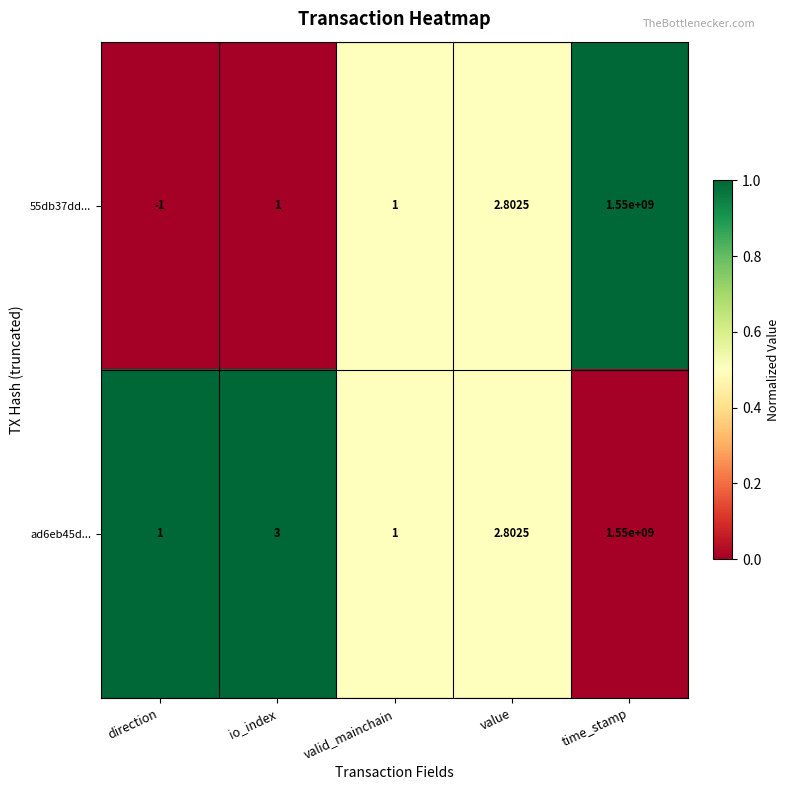

At which label is ad6eb45d... closest to 775000000?

io_index